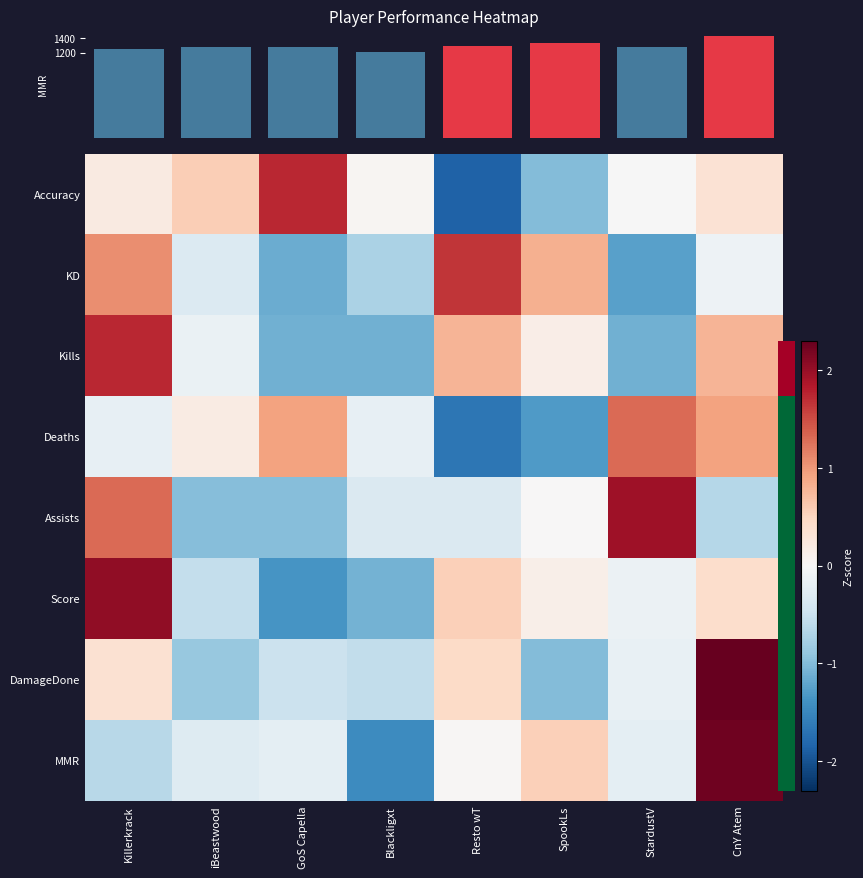

What is the greatest value displayed?

2.3